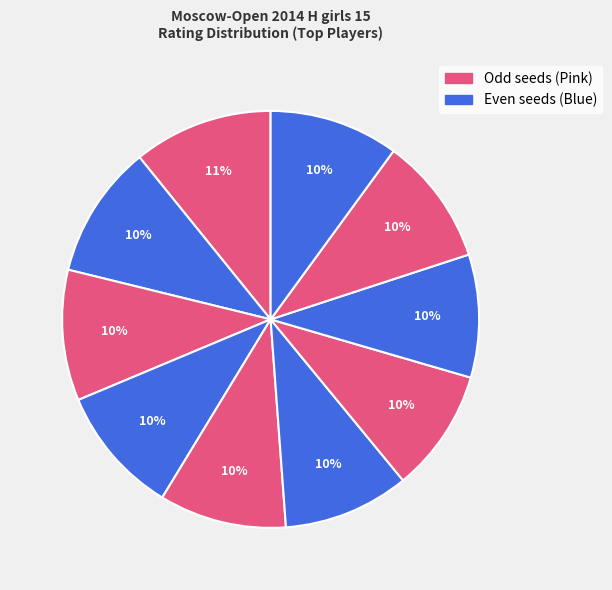

Count the number of slices in the pie.

10